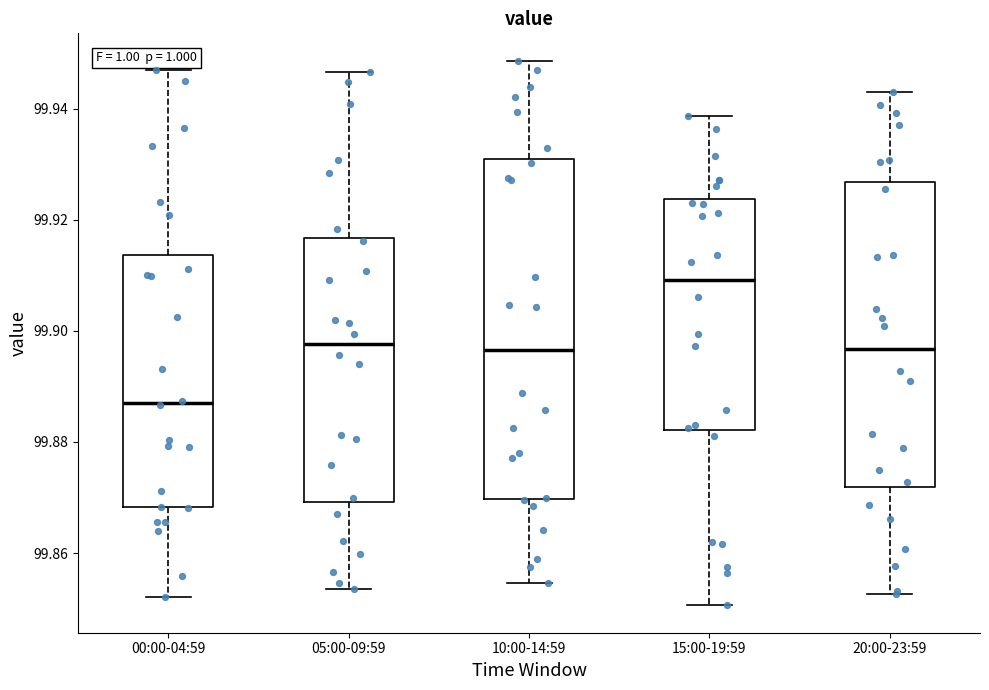

Reading left to right, read every box against the y-axis: the position of its median line, the range the box covers, and the ends of its whiskers. The values are not printed on the chart, so give them approximately, as read against the axis.

00:00-04:59: median 99.888, box 99.868 to 99.914, whiskers 99.852 to 99.946
05:00-09:59: median 99.898, box 99.870 to 99.916, whiskers 99.854 to 99.946
10:00-14:59: median 99.896, box 99.870 to 99.930, whiskers 99.854 to 99.948
15:00-19:59: median 99.910, box 99.882 to 99.924, whiskers 99.850 to 99.938
20:00-23:59: median 99.896, box 99.872 to 99.926, whiskers 99.852 to 99.942